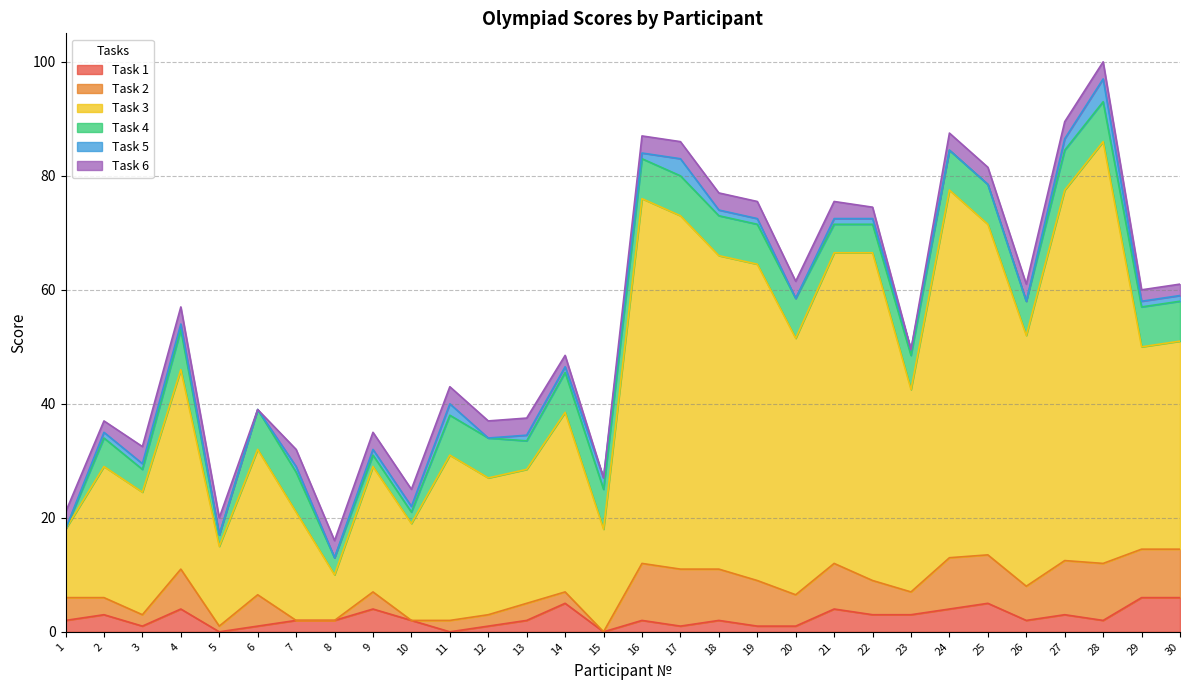

Which has a higher value, 6 or 2?

2